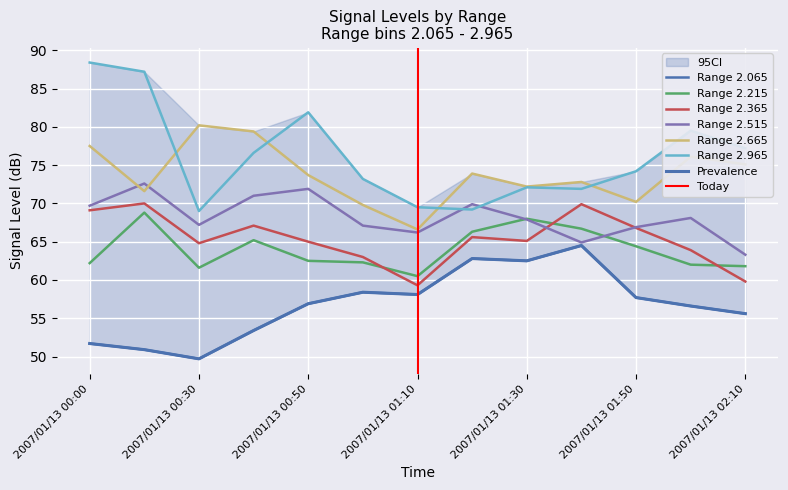

Which category has the lowest value in the 2.065 series?

2007/01/13 00:30